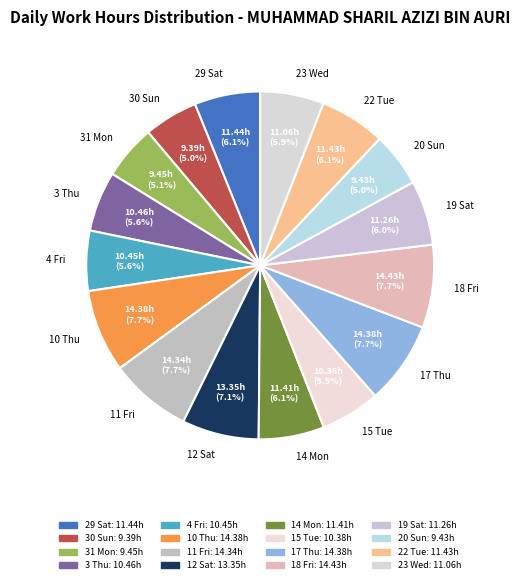

Combined, do 19 Sat and 29 Sat account for over 50%?

No